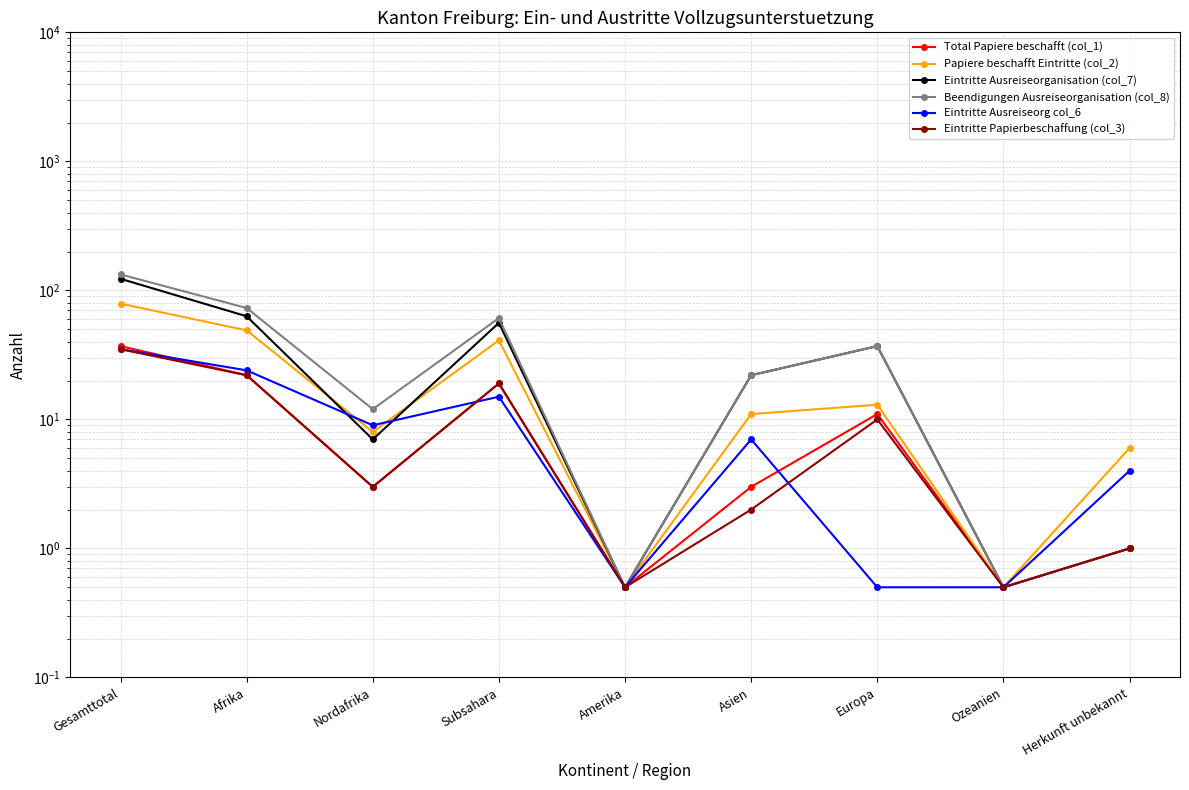

Does the chart display data point markers on the line(s)?

Yes